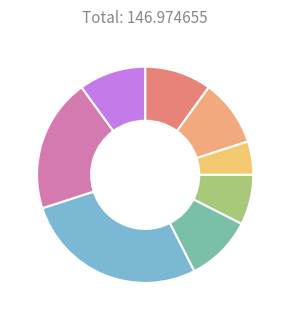

Which category has the smallest portion of the pie?

Men 35-39